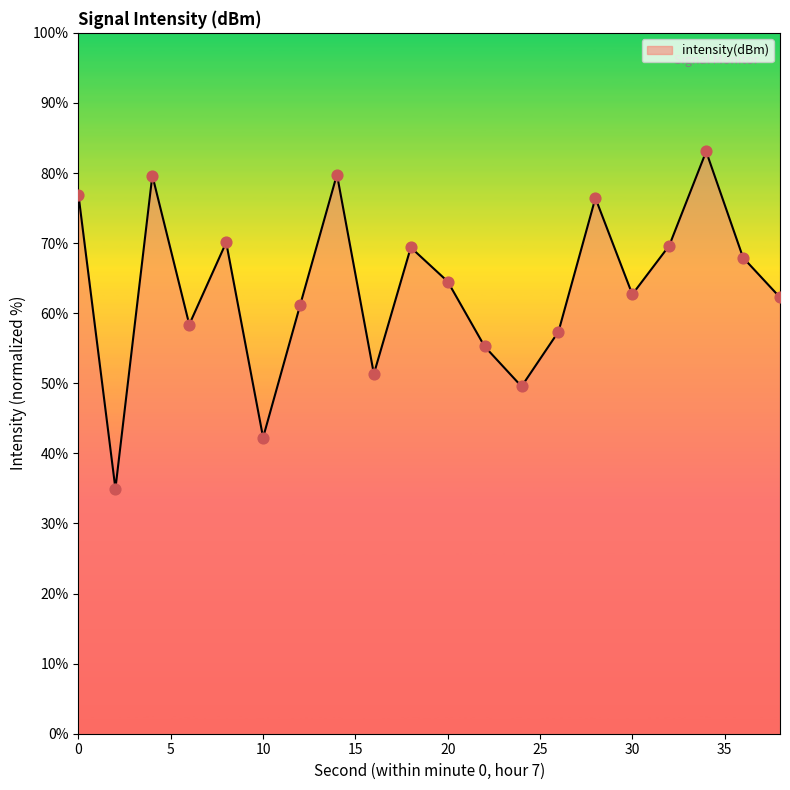

What is the smallest value displayed?

35.0